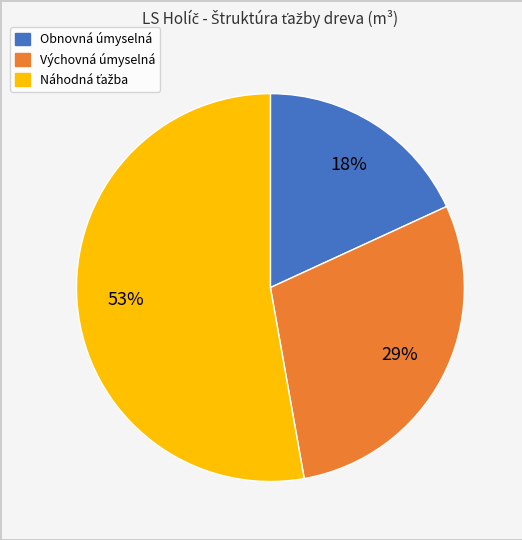

To the nearest percent, what is the difference between the largest and smallest slice percentages?

35%